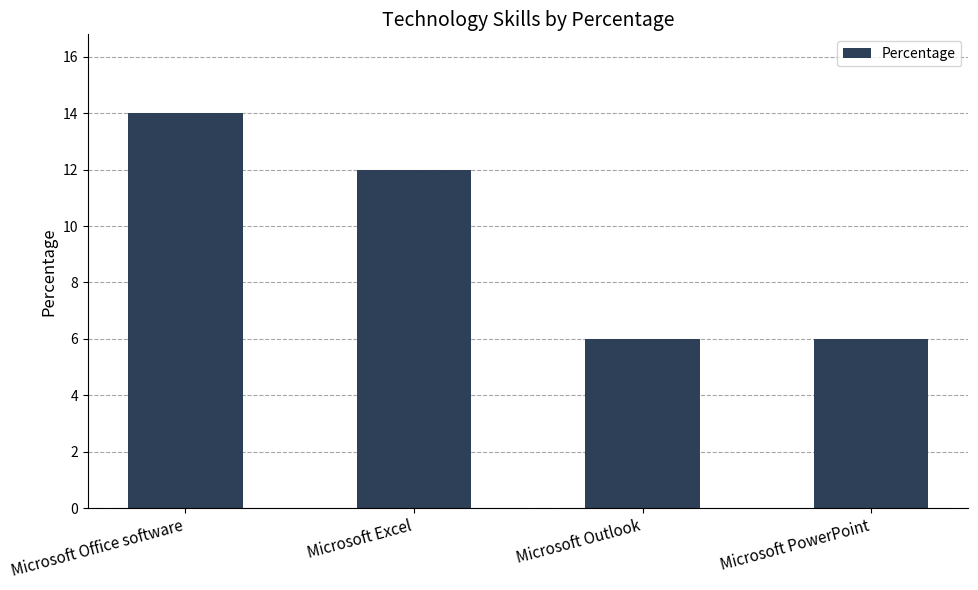

The chart shows a value of 6 at Microsoft PowerPoint. True or false?

True